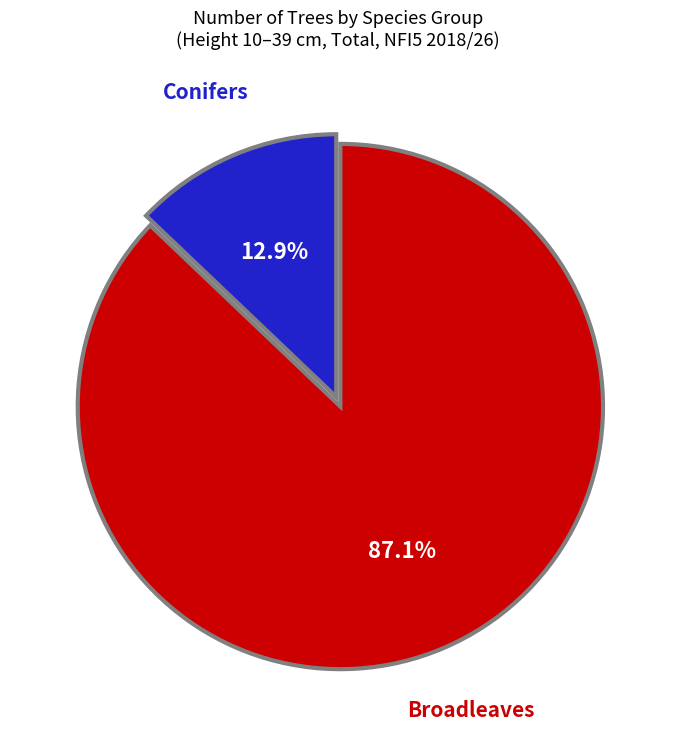

Does any single category account for the majority?

Yes